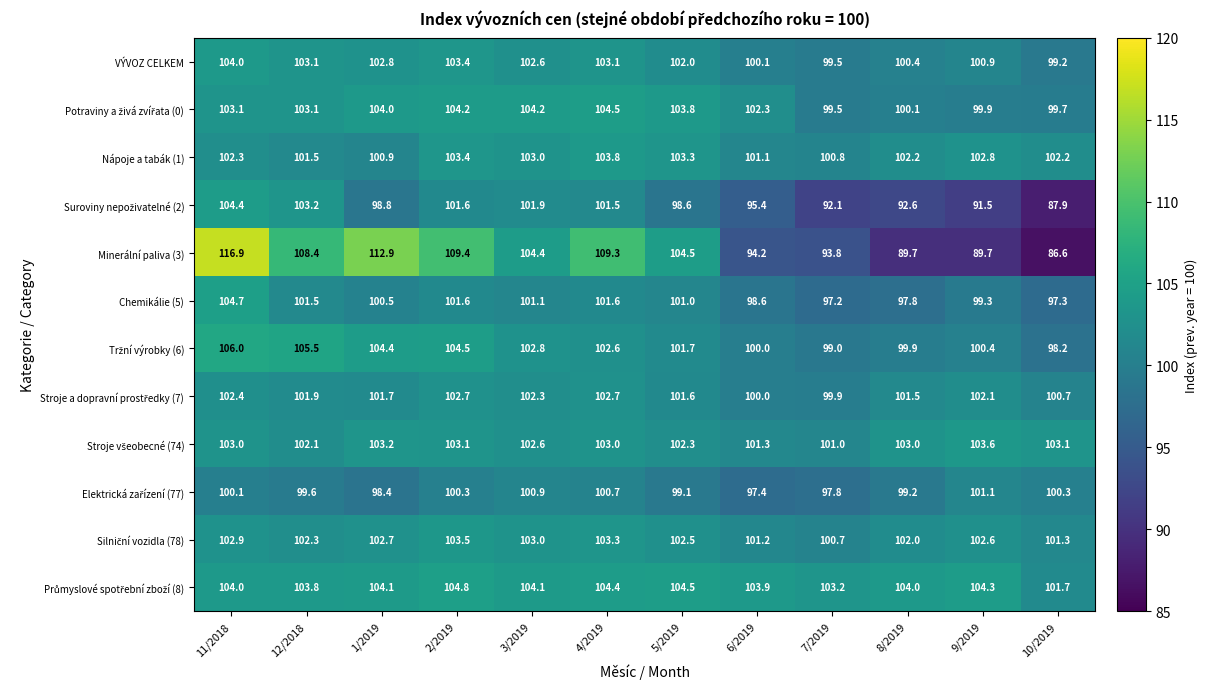

What is the maximum value shown in the chart?

116.9